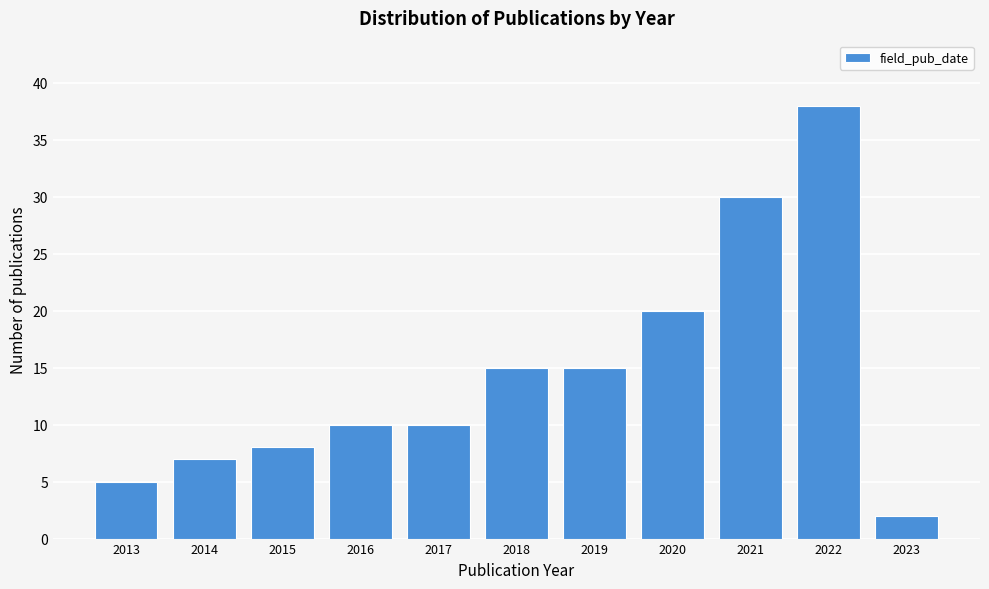

Reading left to right, transcribe all the data shown in this chart.

5	7	8	10	10	15	15	20	30	38	2